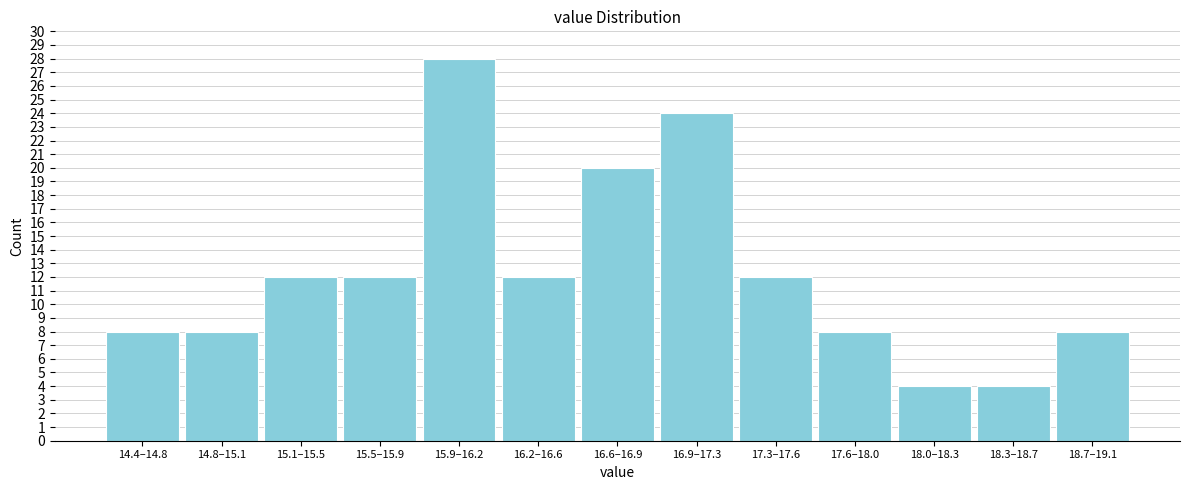

Reading left to right, extract all data points from this chart.

8	8	12	12	28	12	20	24	12	8	4	4	8